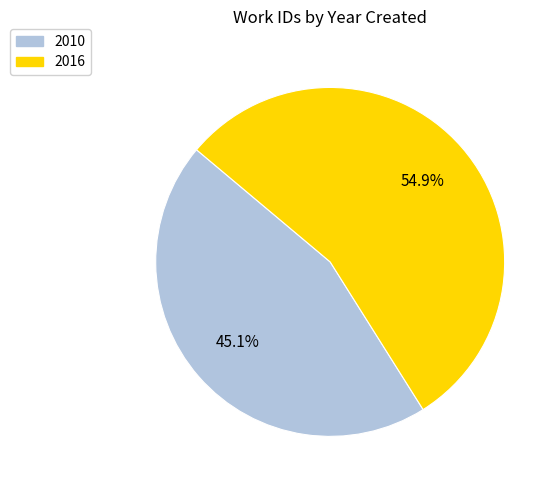

Is it true that 2010 is 45% of the pie?

True